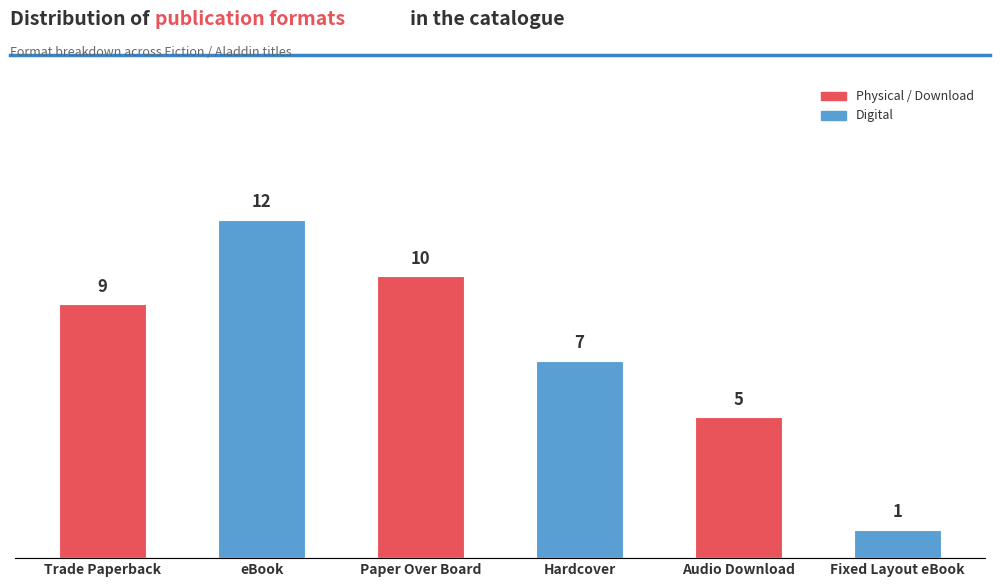

What is the change in value from Trade Paperback to Hardcover?

-2